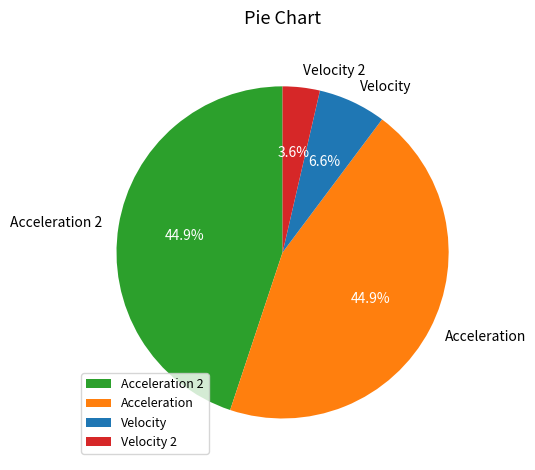

Combined, do Velocity 2 and Acceleration account for over 50%?

No